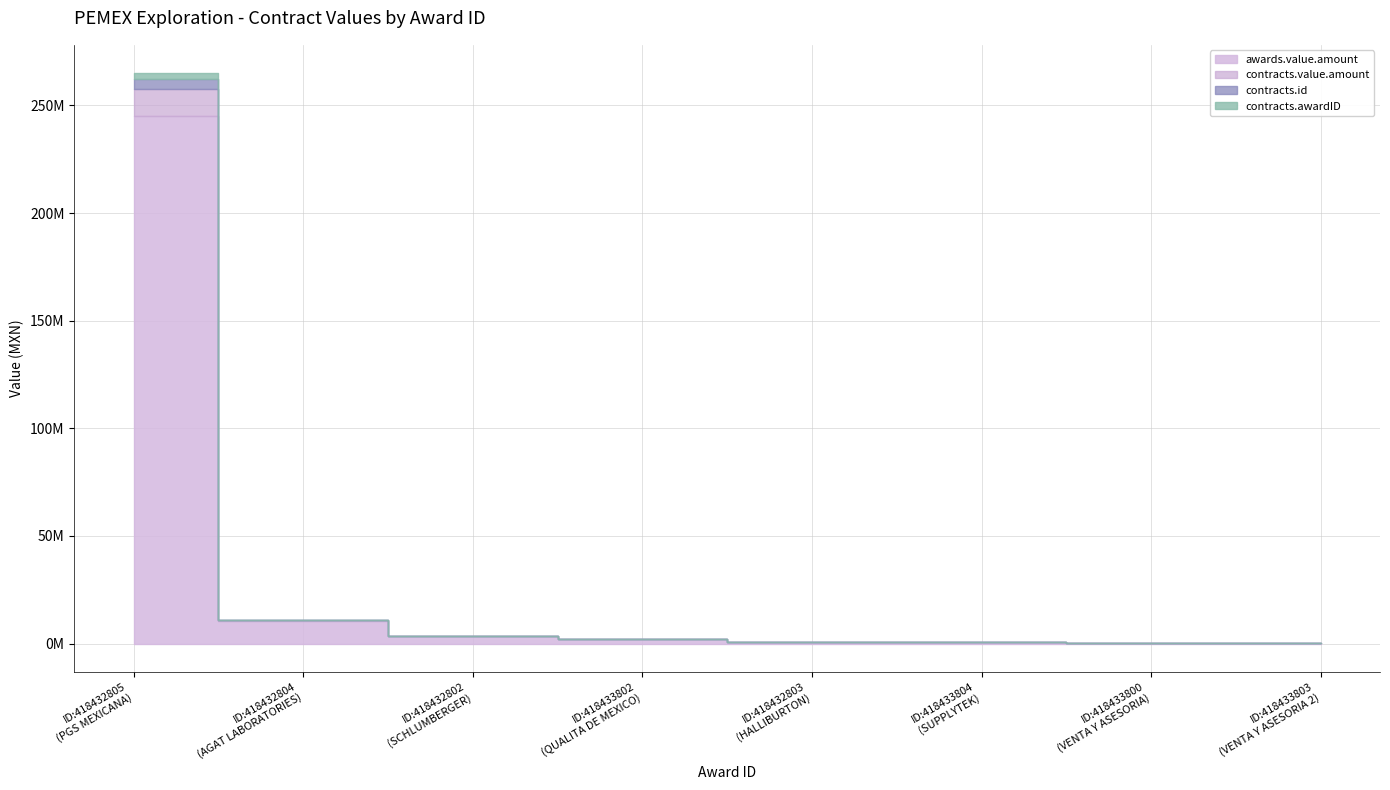

What is the total value across all series at 418433802?

4076088.0